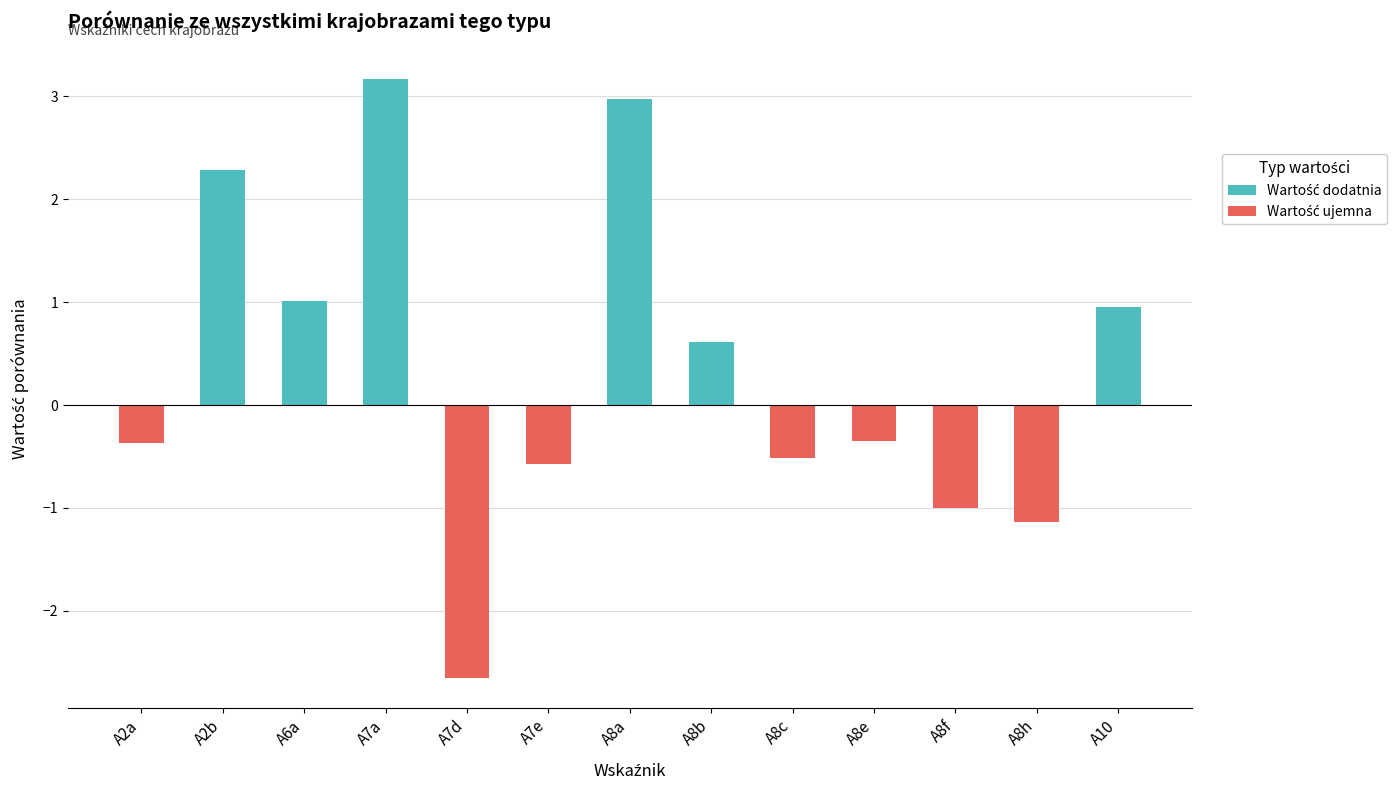

Which series has the largest range (max minus min)?

Wartość dodatnia